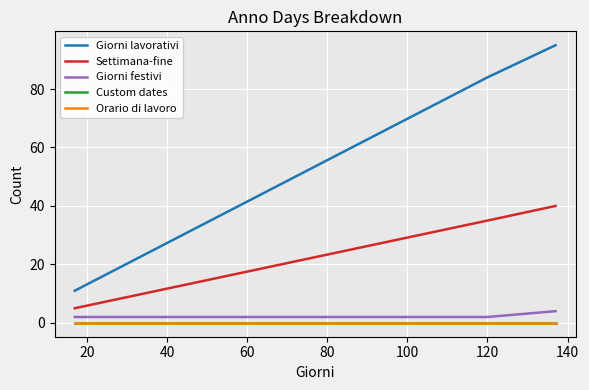

Does the chart have visible grid lines?

Yes